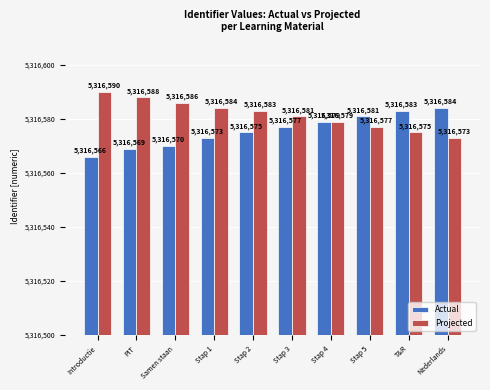

At which label does Projected first exceed 5316583?

Introductie